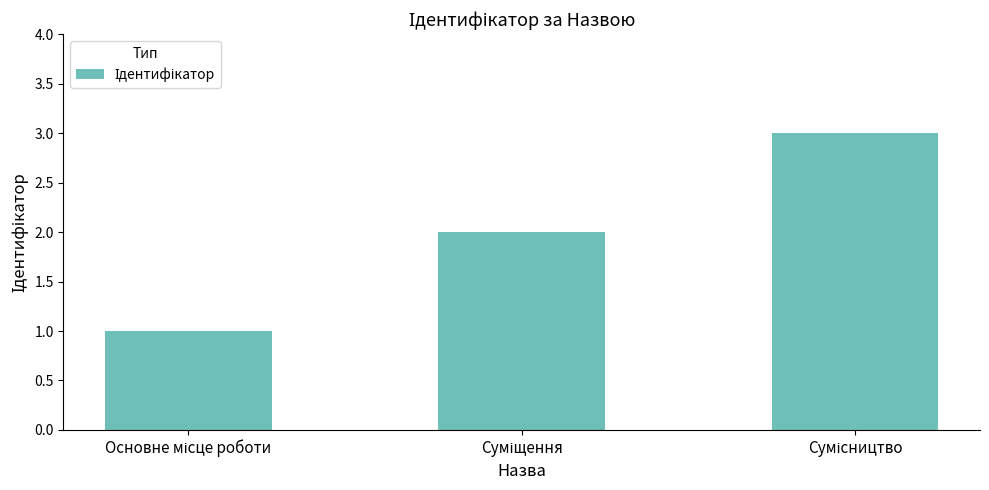

What is the greatest value displayed?

3